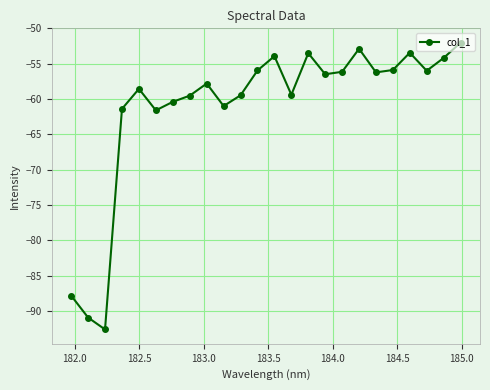

What is the value of the 11th point from the left?

-59.5